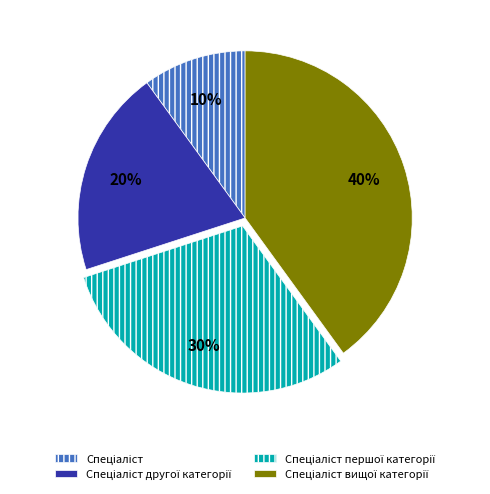

To the nearest percent, what is the average slice percentage?

25%